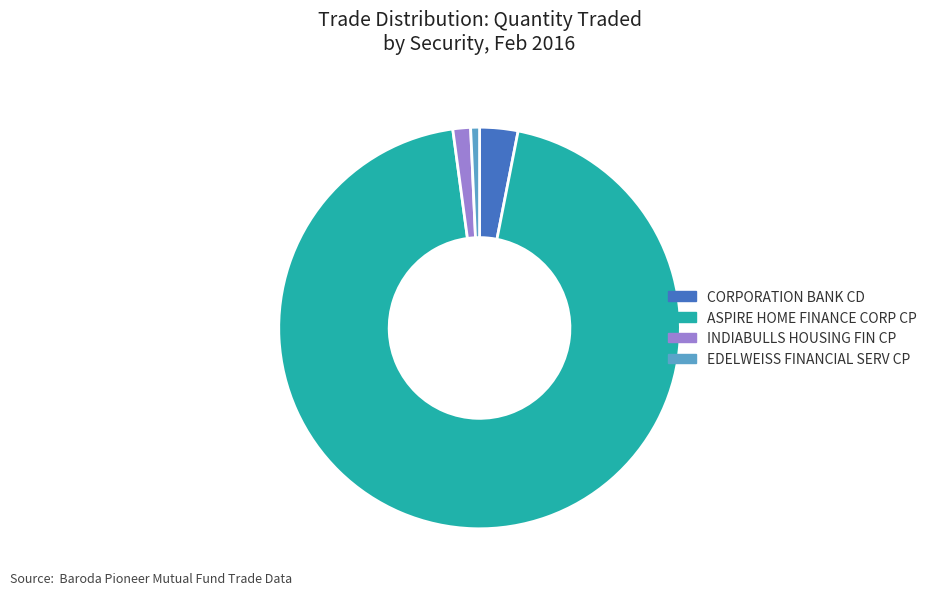

What is the largest slice in the pie chart?

ASPIRE HOME FINANCE CORP CP